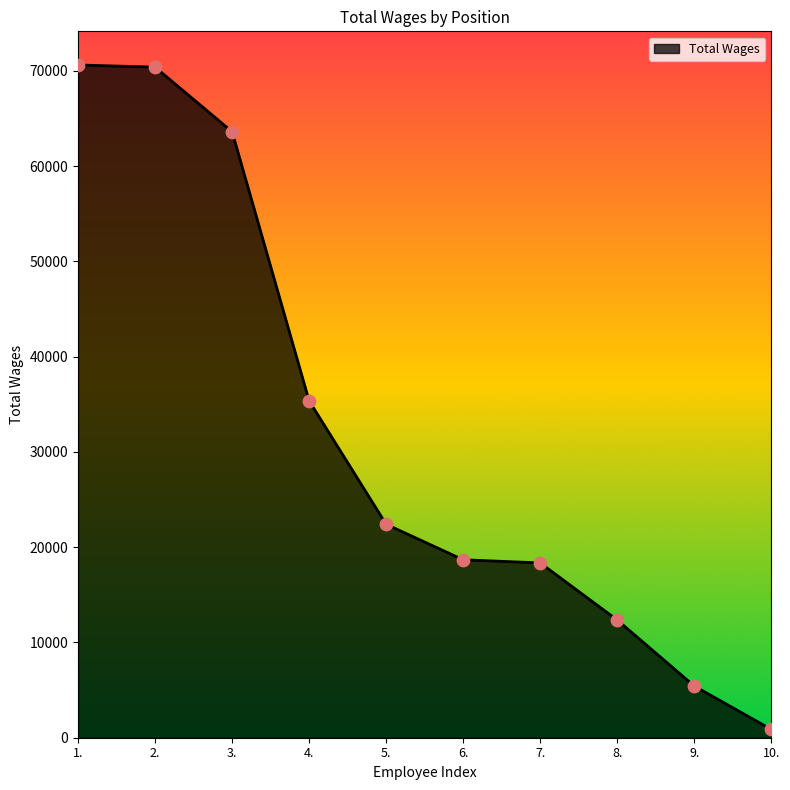

Approximately how many times larger is the value at 1. compared to 7.?

3.8